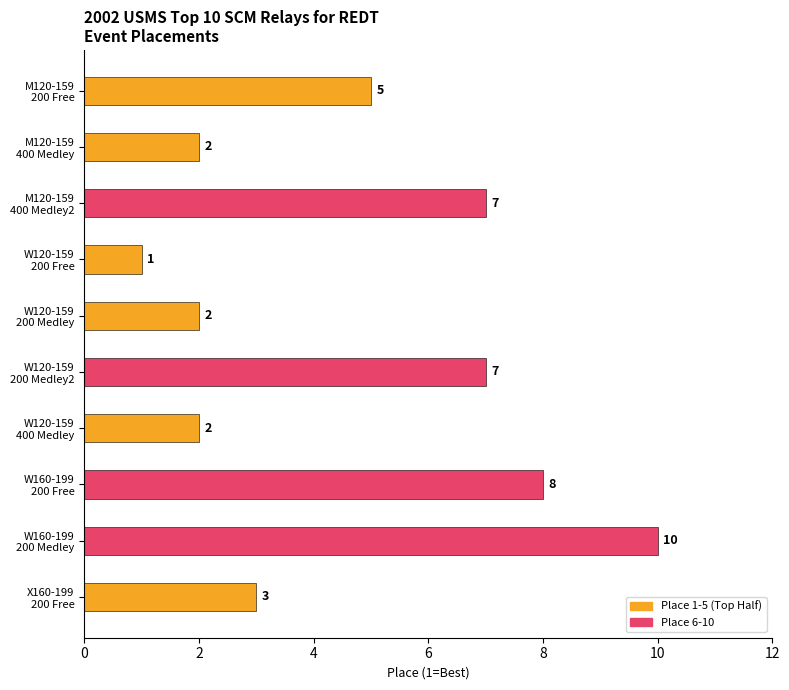

Which label corresponds to the largest value in the chart?

W160-199
200 Medley